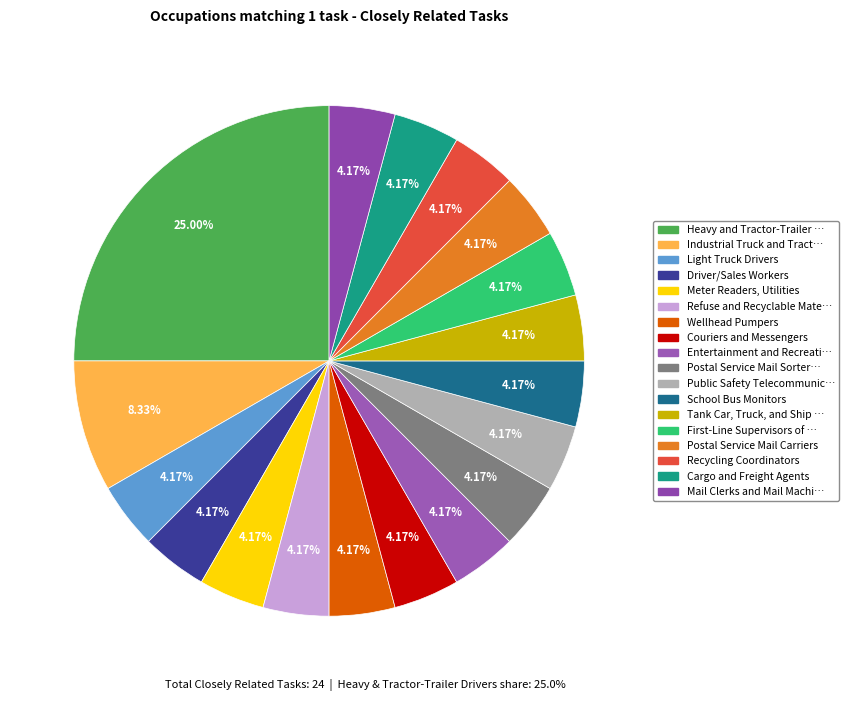

To the nearest percent, what is the difference between the largest and smallest slice percentages?

21%